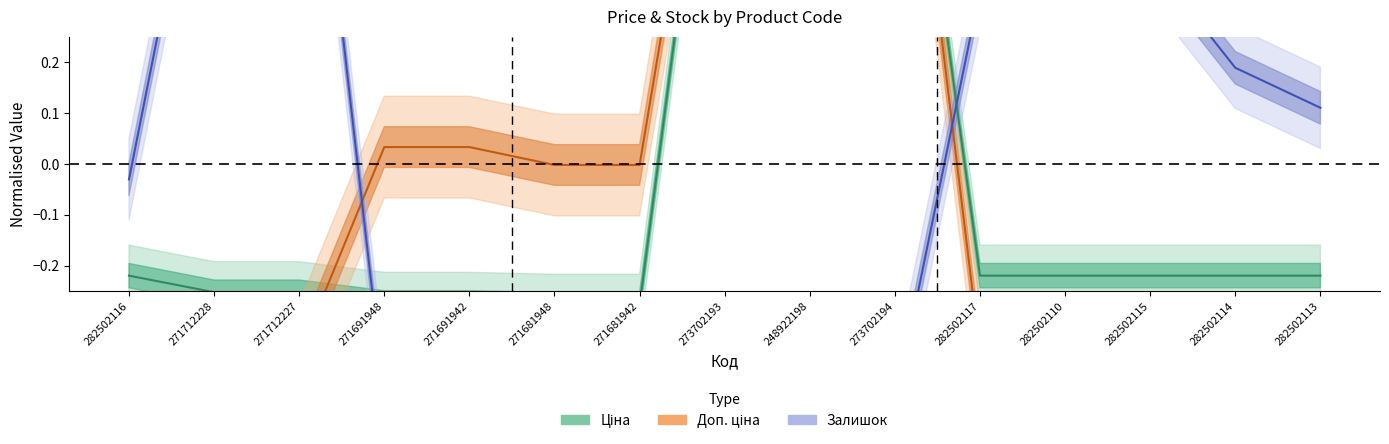

True or false: Доп. ціна and Ціна cross at least once.

True